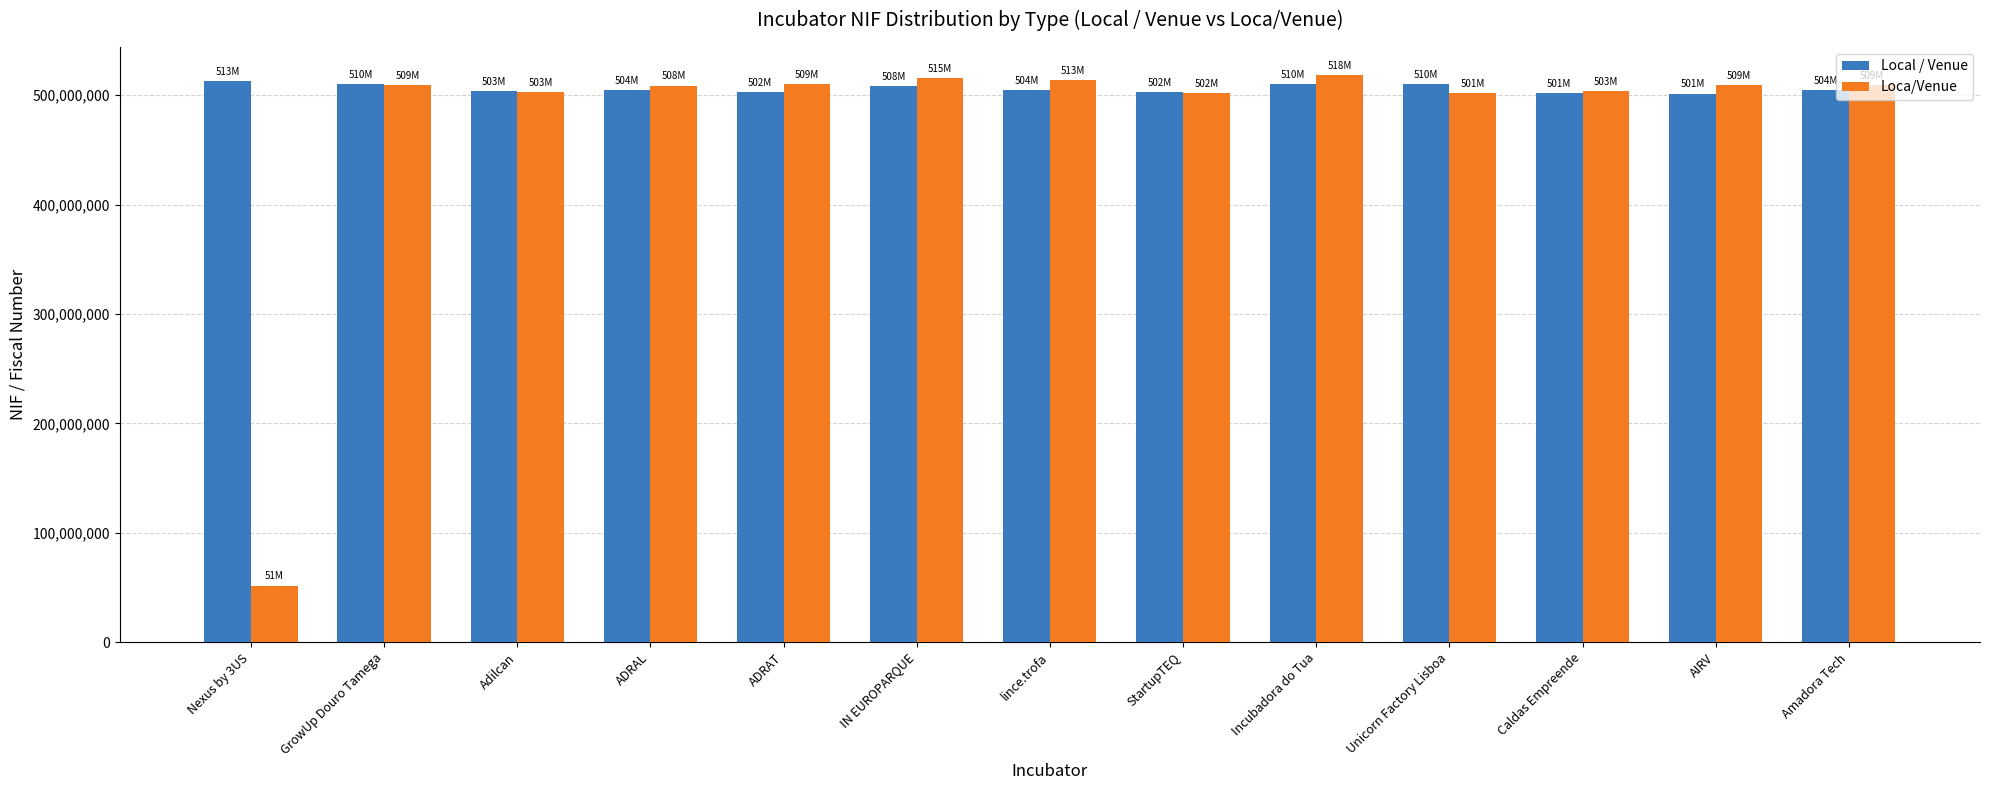

What is the sum of all Loca/Venue values?

6156768177